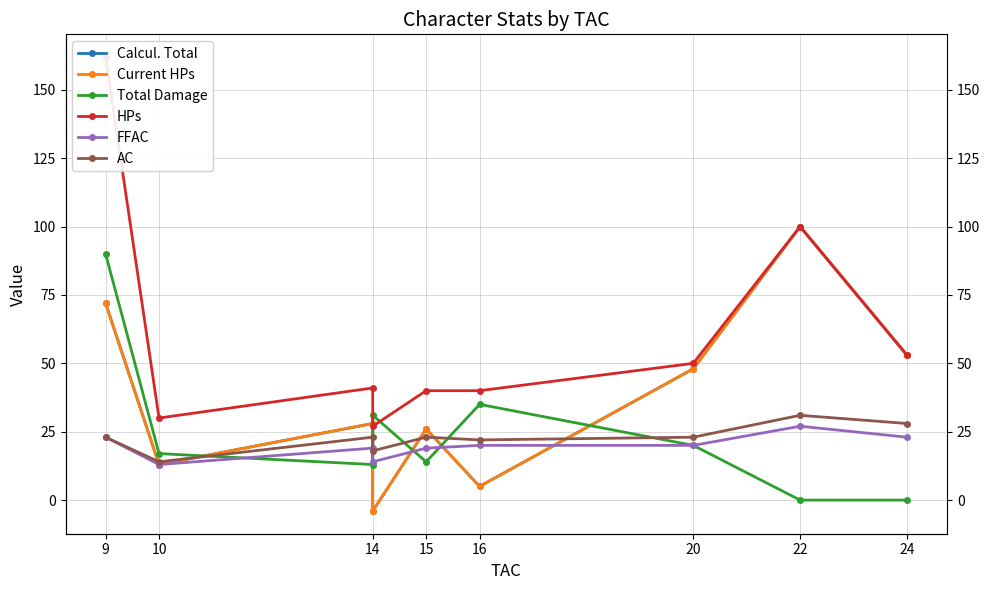

How many interior local valleys does the Calcul. Total series have?

3